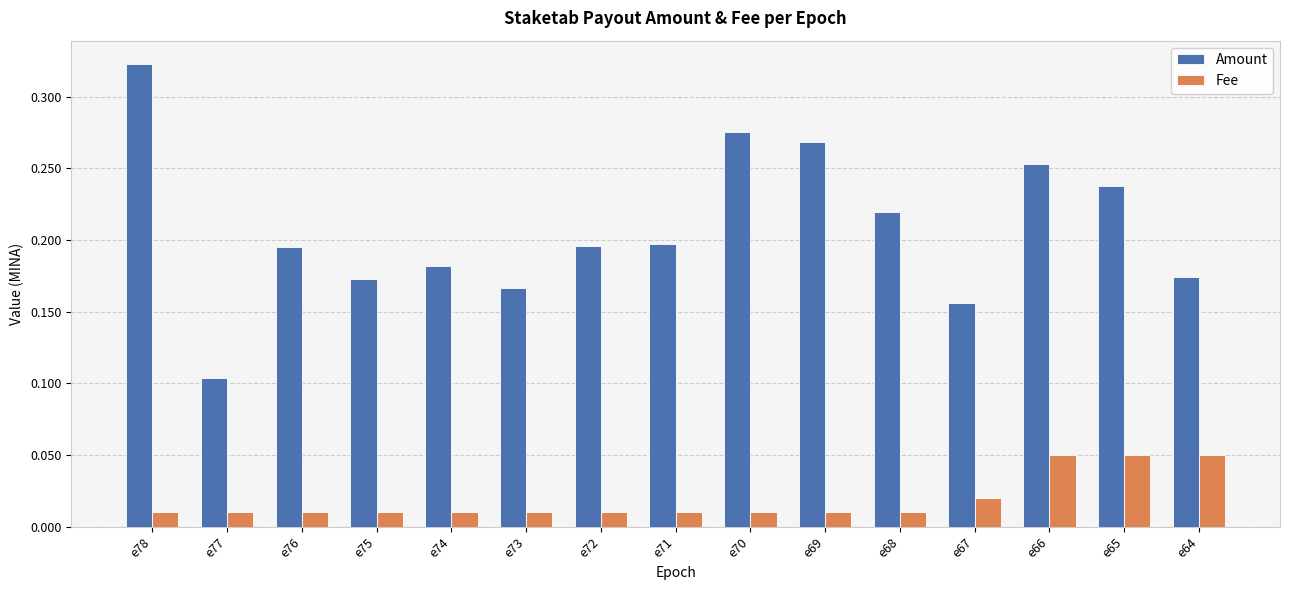

Which series has the largest total across all categories?

Amount